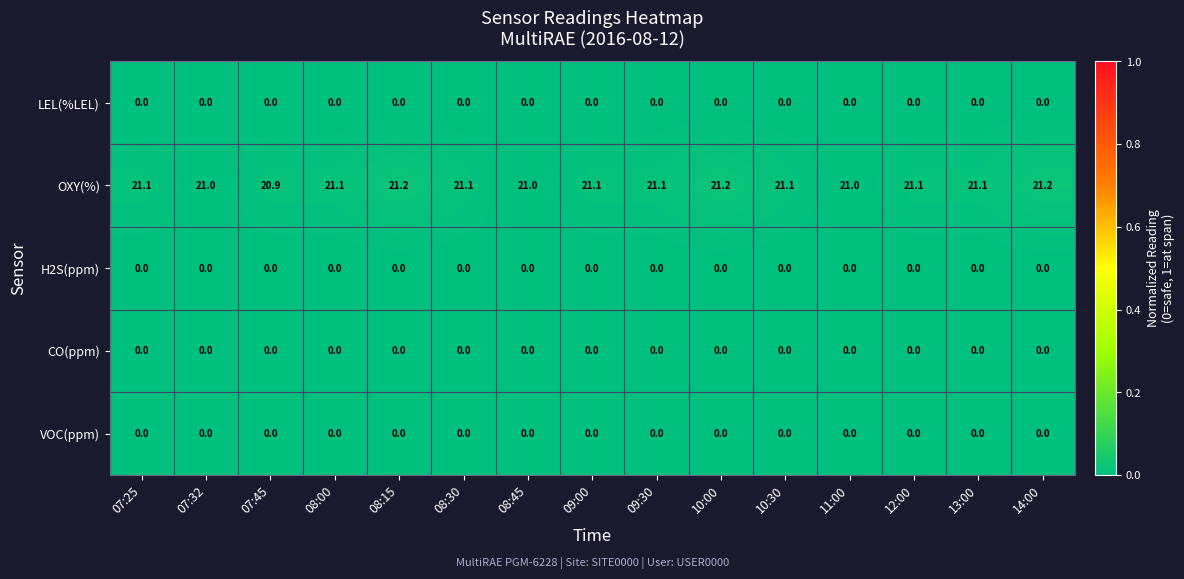

What is the greatest value displayed?

21.2